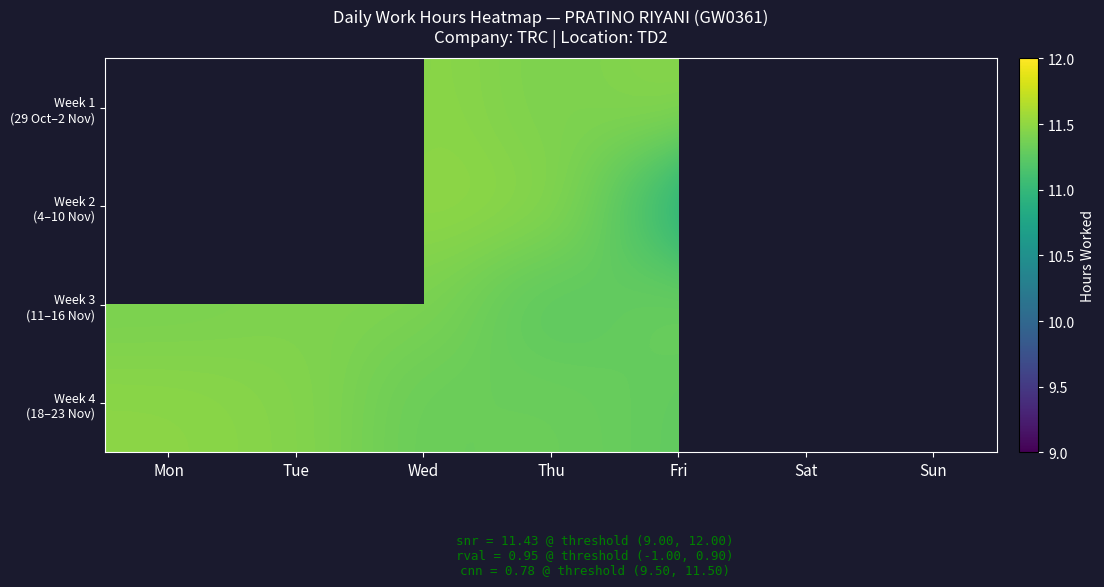

Rank the series by their average value, from highest to lowest.

Week 1 (29 Oct–2 Nov), Week 2 (4–10 Nov), Week 3 (11–16 Nov), Week 4 (18–23 Nov)